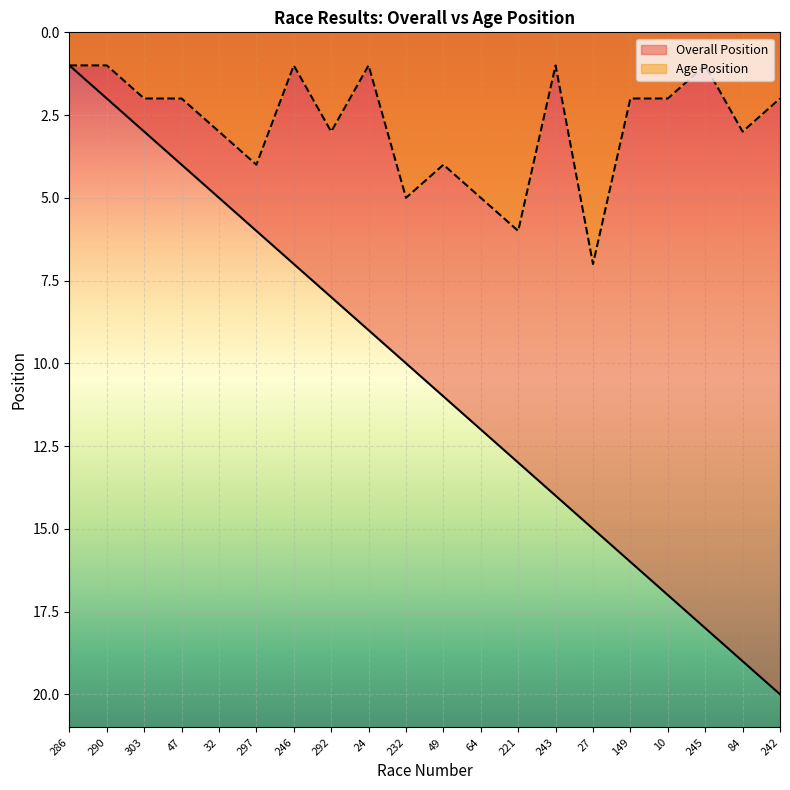

True or false: Age Position and Overall Position cross at least once.

False